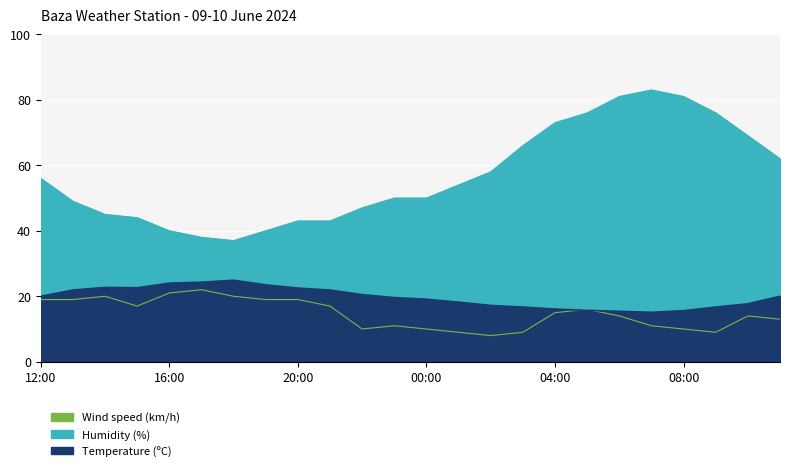

What is the minimum value for Humidity (%)?

37.0